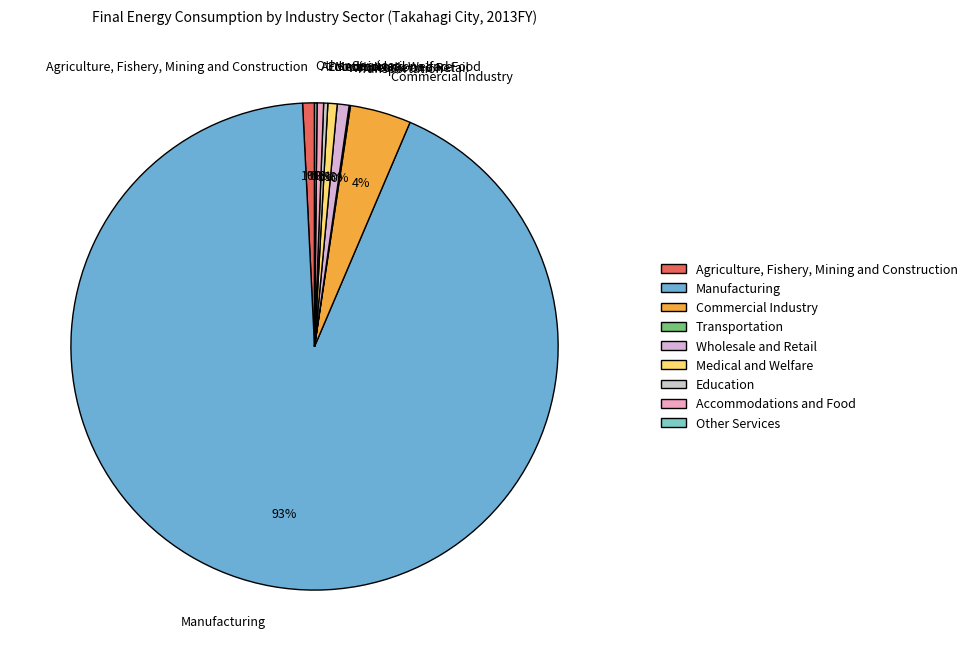

To the nearest percent, what is the combined percentage of Accommodations and Food and Commercial Industry?

4%